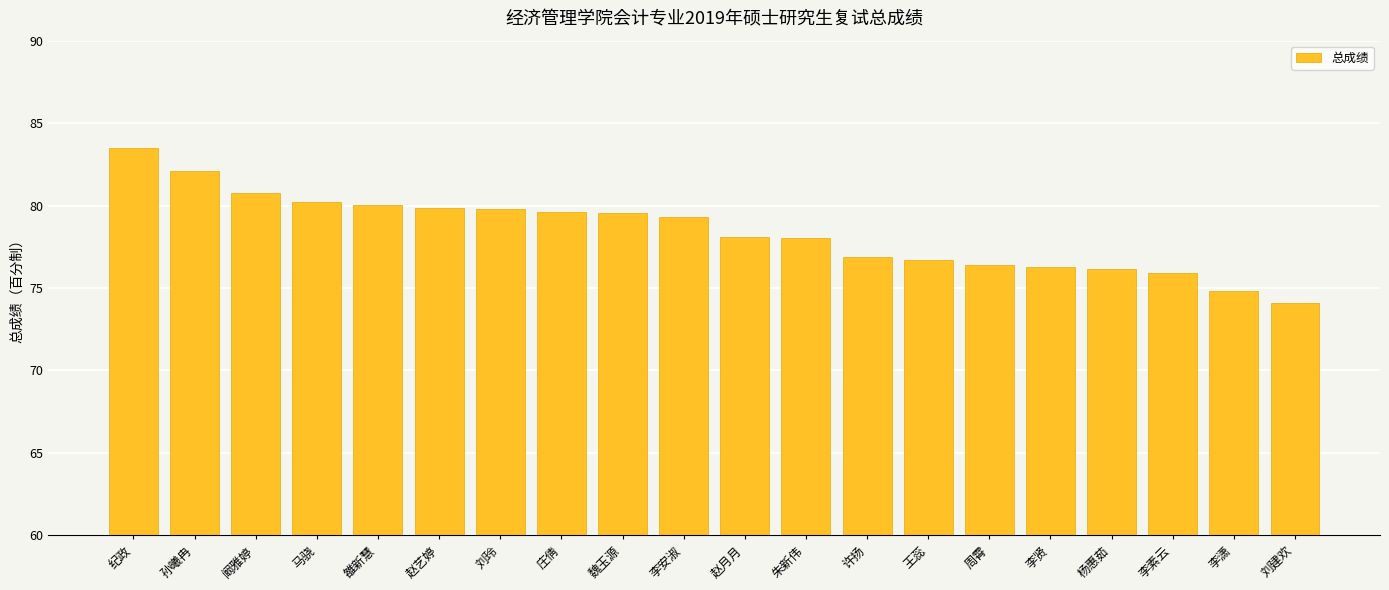

Is it true that the value at 马骁 is 22.3?

False